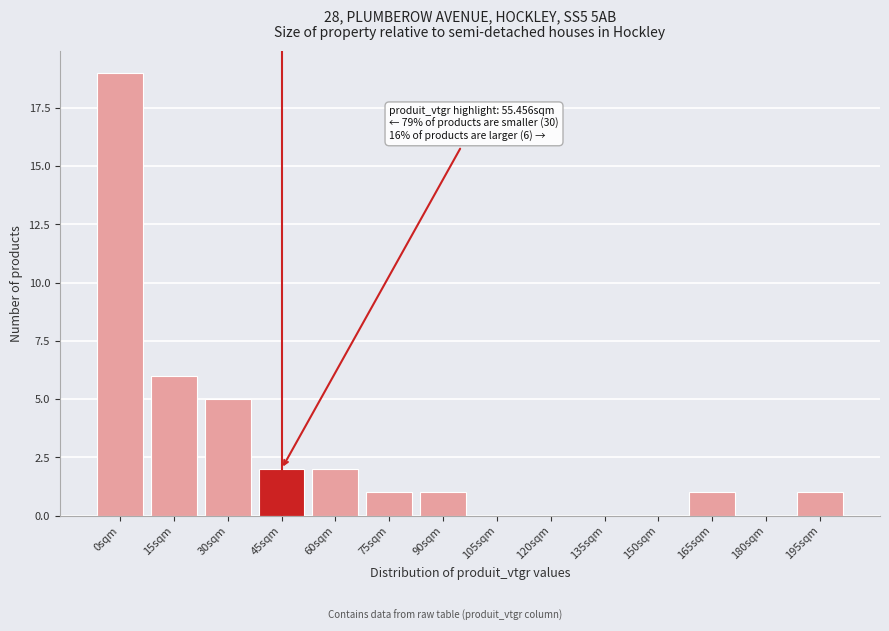

Reading left to right, list all the values displayed in this chart.

0sqm=19	15sqm=6	30sqm=5	45sqm=2	60sqm=2	75sqm=1	90sqm=1	105sqm=0	120sqm=0	135sqm=0	150sqm=0	165sqm=1	180sqm=0	195sqm=1